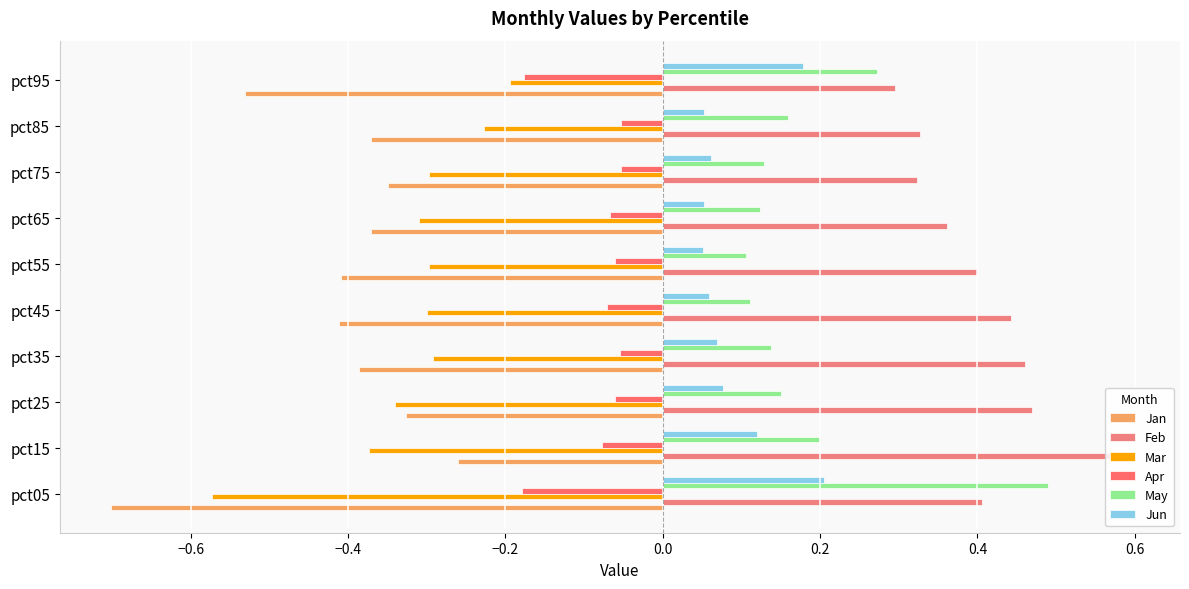

At which category does the chart reach its peak across all series?

pct15